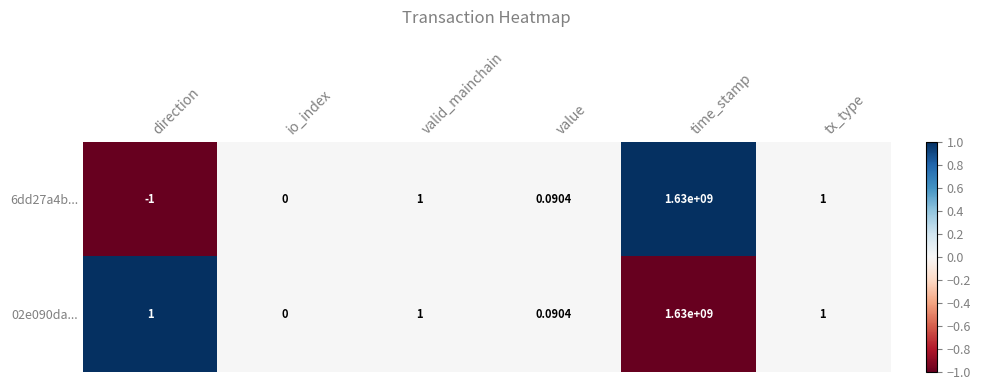

Which category has the lowest value in the 02e090da... series?

io_index